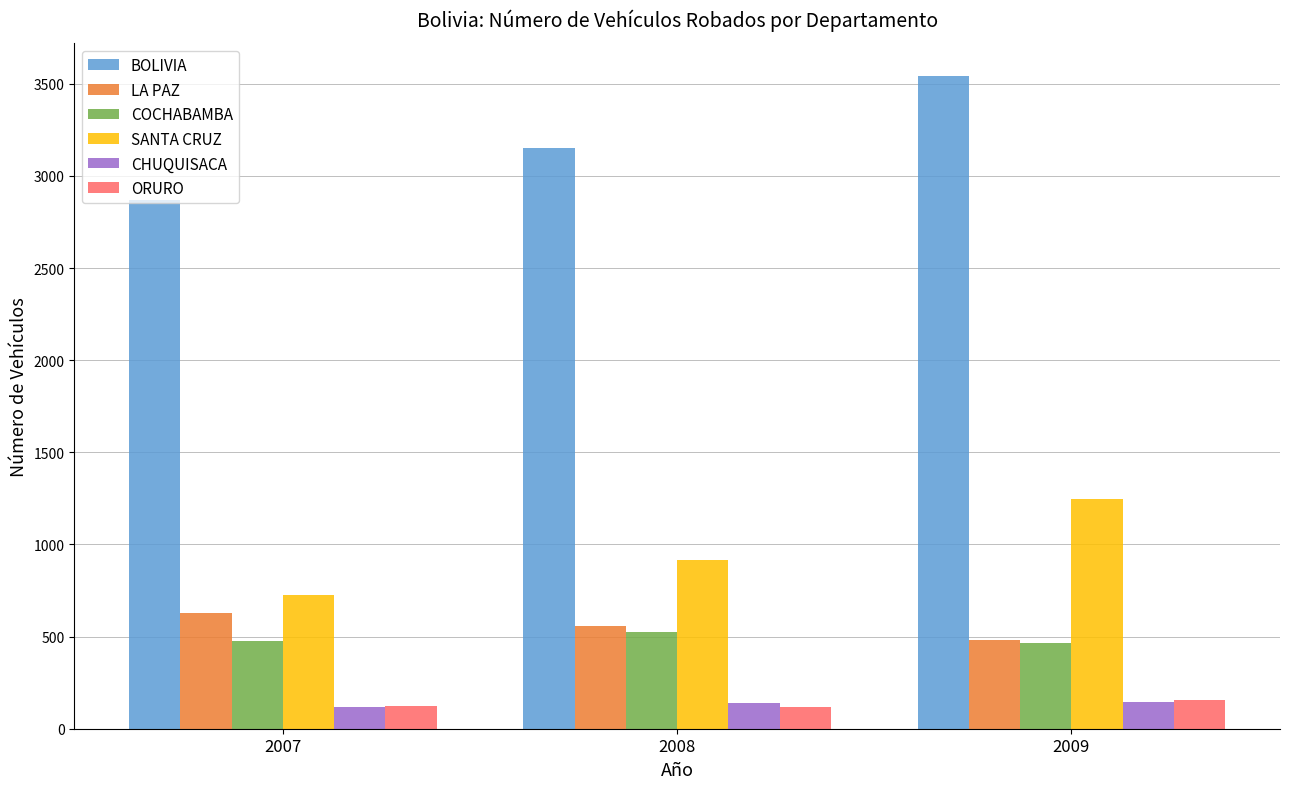

At how many categories does at least one series exceed 1108?

3